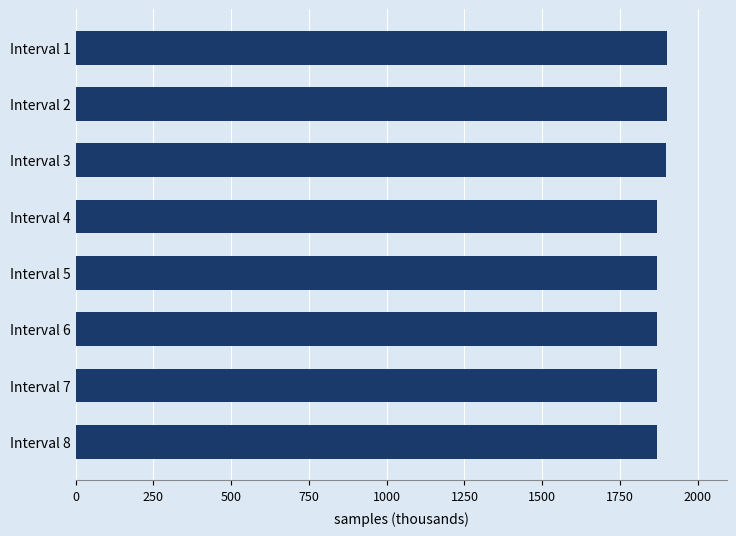

The value at Interval 5 is 1867.5. True or false?

True